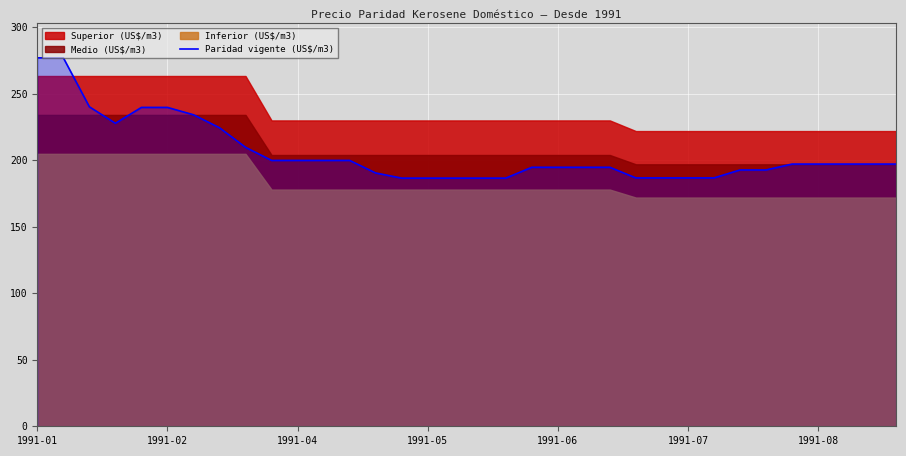

What position from the left is 32?

33